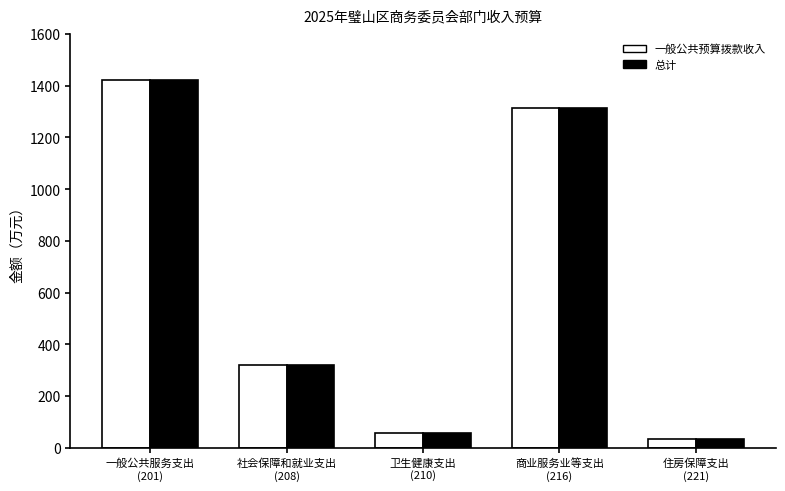

What position from the left is 住房保障支出
(221)?

5